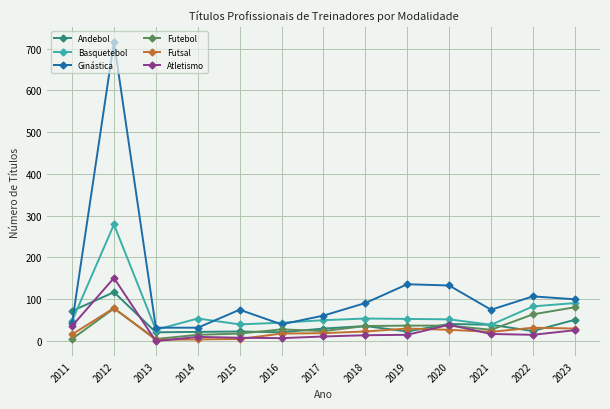

What is the lowest value of the Ginástica series?

32